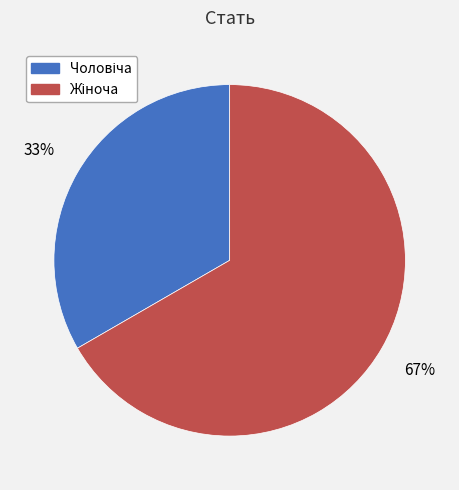

Is there any slice that represents more than half of the pie?

Yes